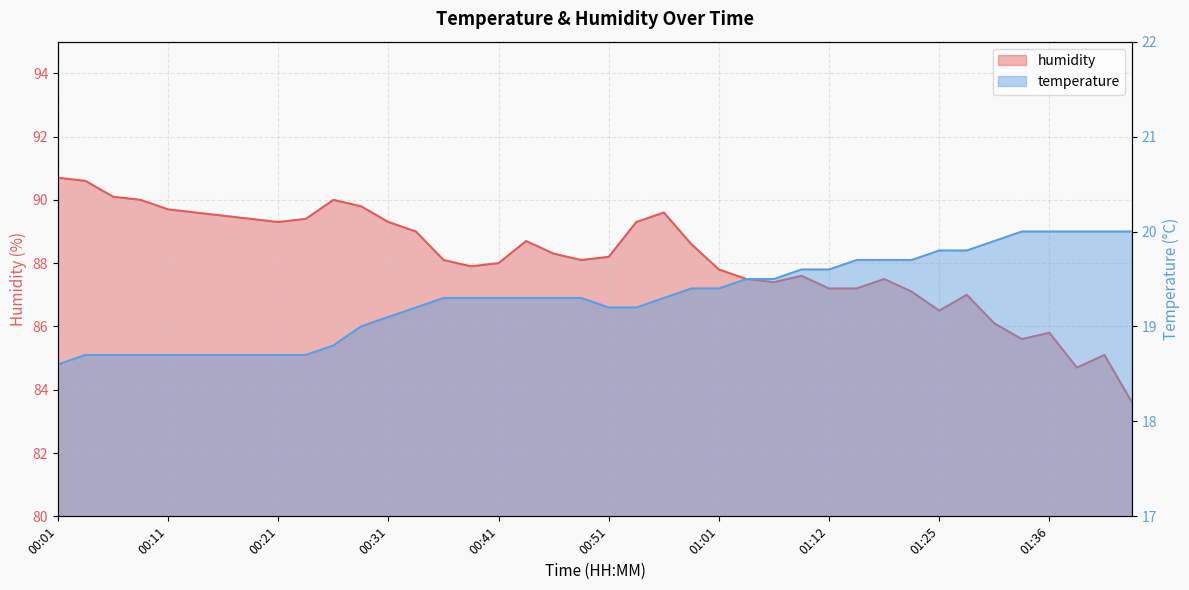

What position from the right is 01:31?

6